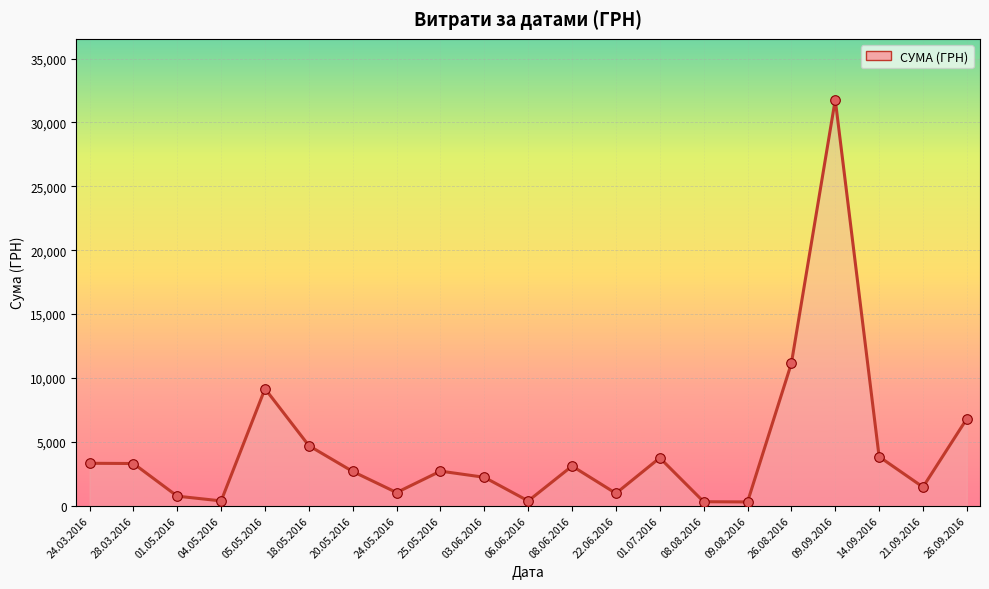

What is the change in value from 01.07.2016 to 26.08.2016?

+7401.7